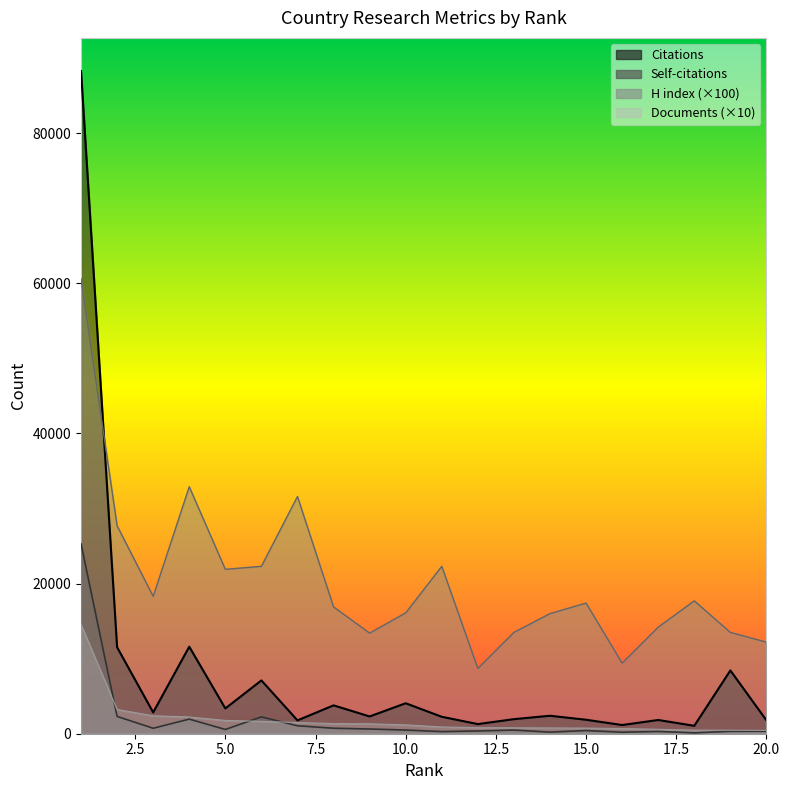

Which series changed the most between 2 and 7?

Citations